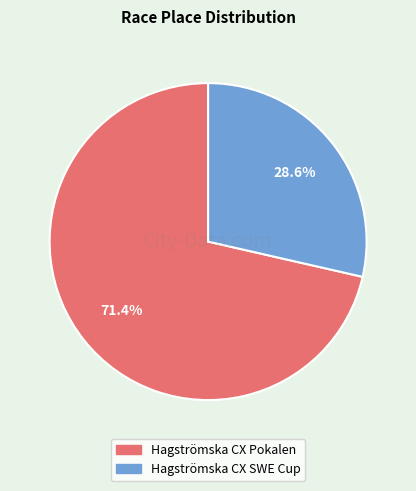

How many segments does this pie chart have?

2